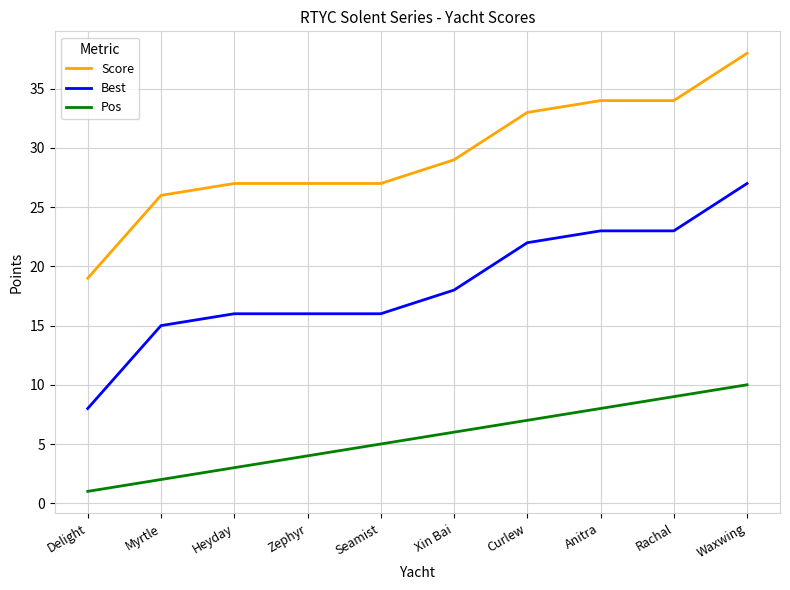

What is the total value across all series at Curlew?

62